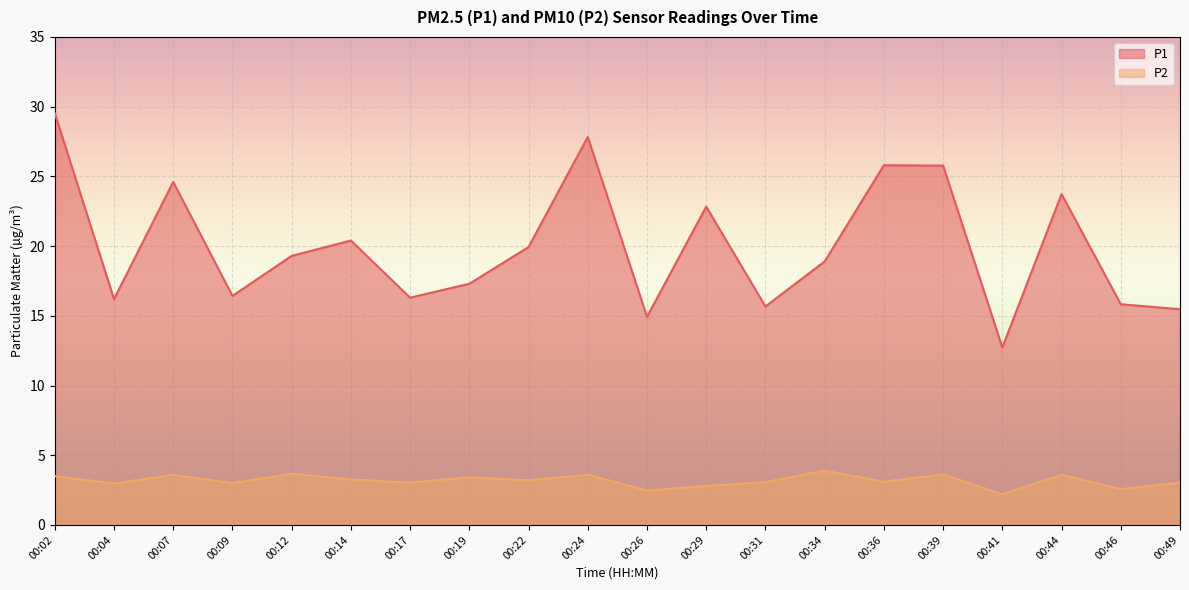

Reading left to right, transcribe all the data shown in this chart.

P1: 00:02=29.5	00:04=16.2	00:07=24.6	00:09=16.4	00:12=19.3	00:14=20.4	00:17=16.3	00:19=17.3	00:22=19.9	00:24=27.8	00:26=14.9	00:29=22.8	00:31=15.7	00:34=18.9	00:36=25.8	00:39=25.8	00:41=12.7	00:44=23.7	00:46=15.8	00:49=15.5
P2: 00:02=3.5	00:04=3.0	00:07=3.6	00:09=3.0	00:12=3.7	00:14=3.3	00:17=3.0	00:19=3.4	00:22=3.2	00:24=3.6	00:26=2.5	00:29=2.8	00:31=3.1	00:34=3.9	00:36=3.1	00:39=3.6	00:41=2.2	00:44=3.6	00:46=2.6	00:49=3.0